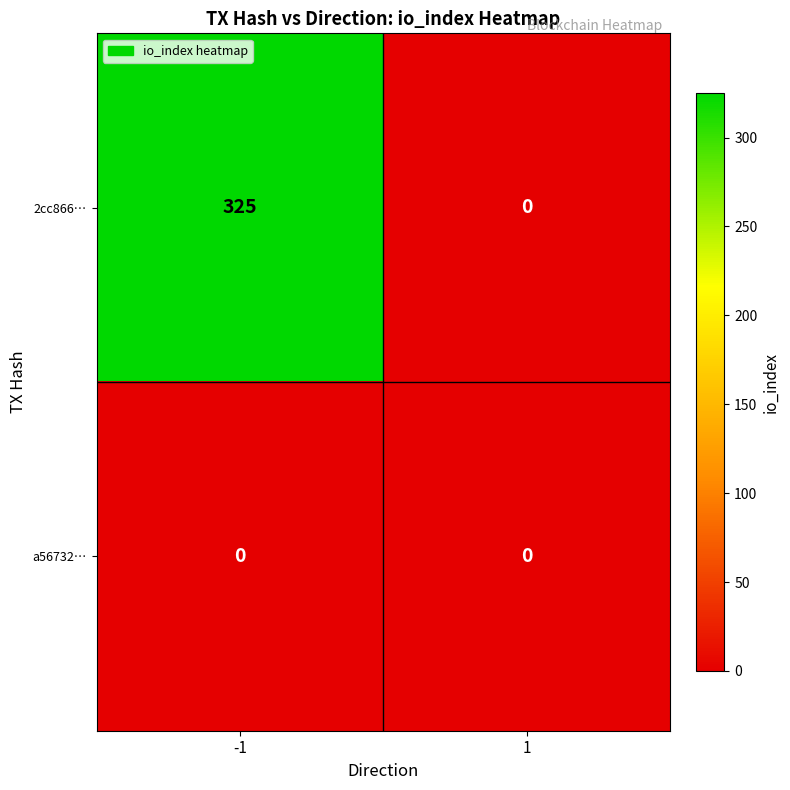

The value of 2cc866… at -1 is 325. True or false?

True